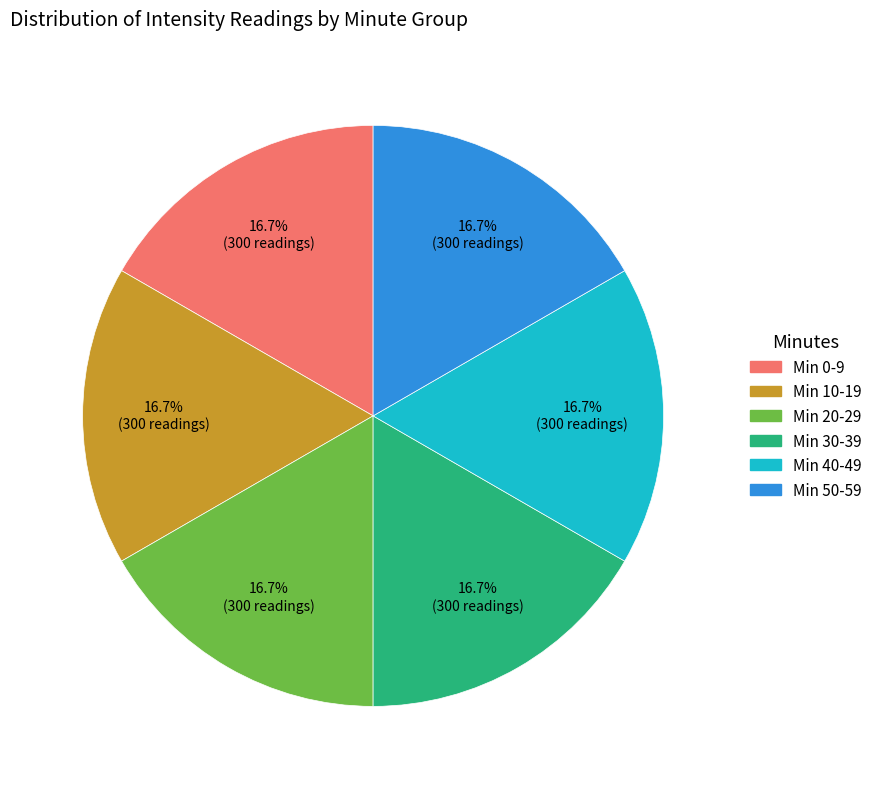

How many segments does this pie chart have?

6